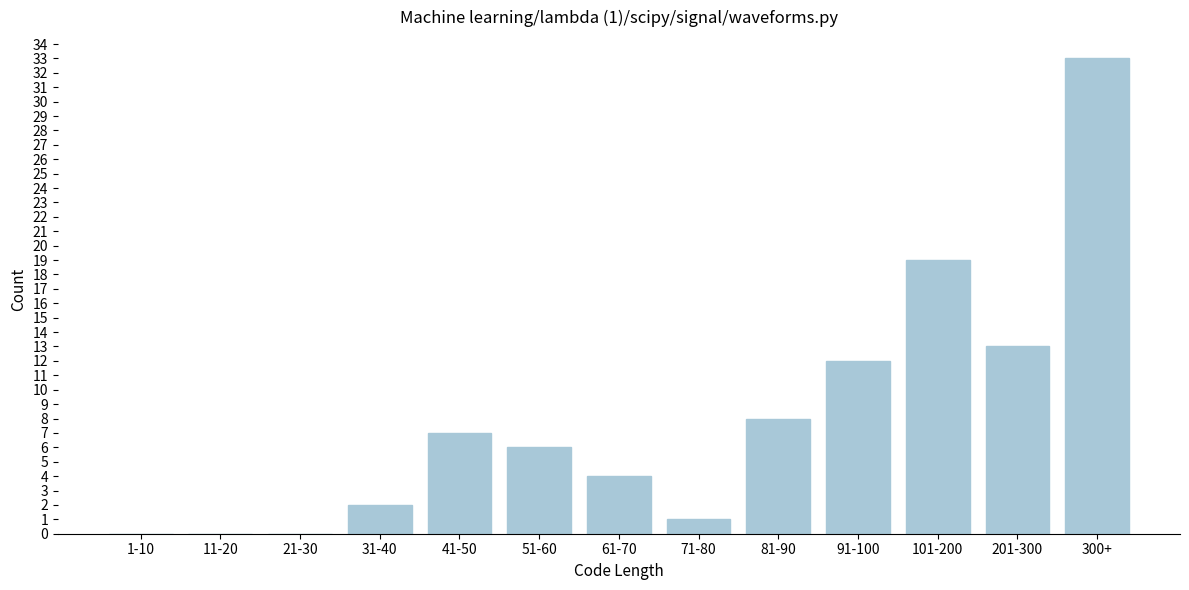

Reading left to right, extract all data points from this chart.

1-10=0	11-20=0	21-30=0	31-40=2	41-50=7	51-60=6	61-70=4	71-80=1	81-90=8	91-100=12	101-200=19	201-300=13	300+=33